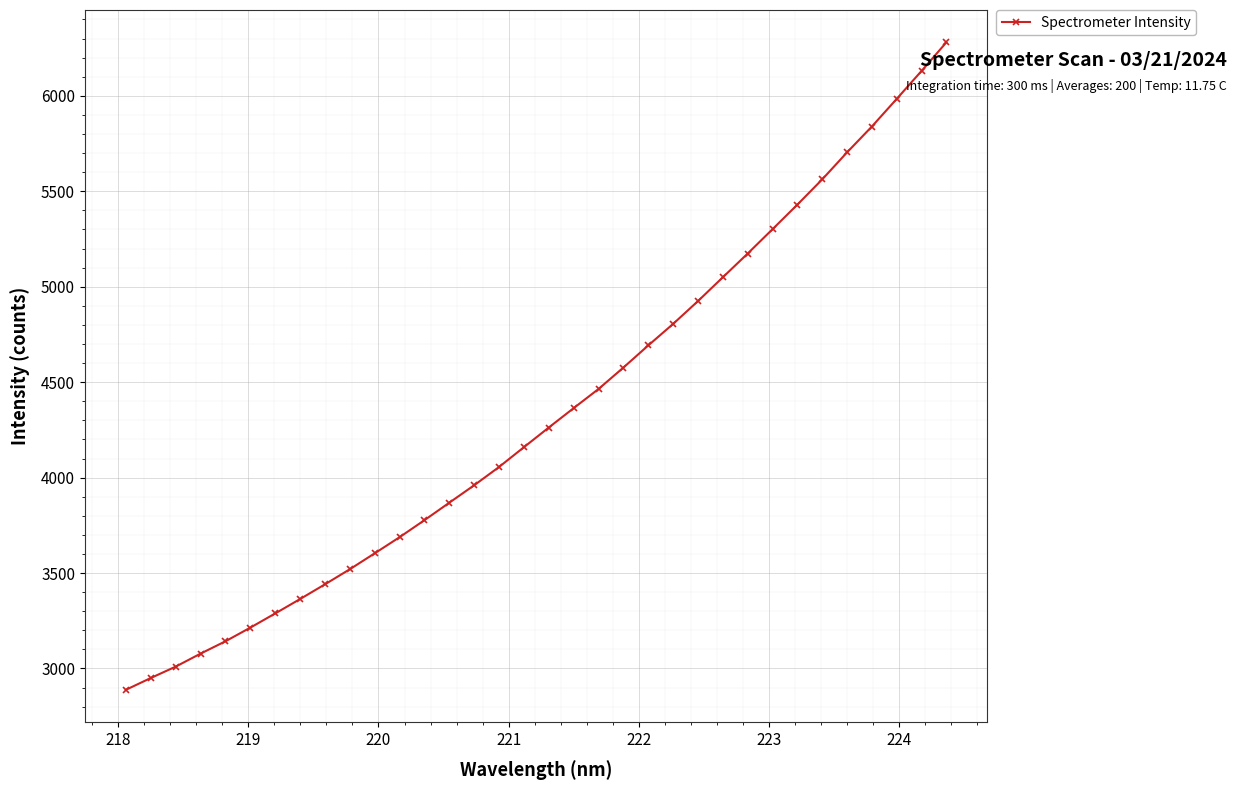

What is the minimum value shown in the chart?

2888.2